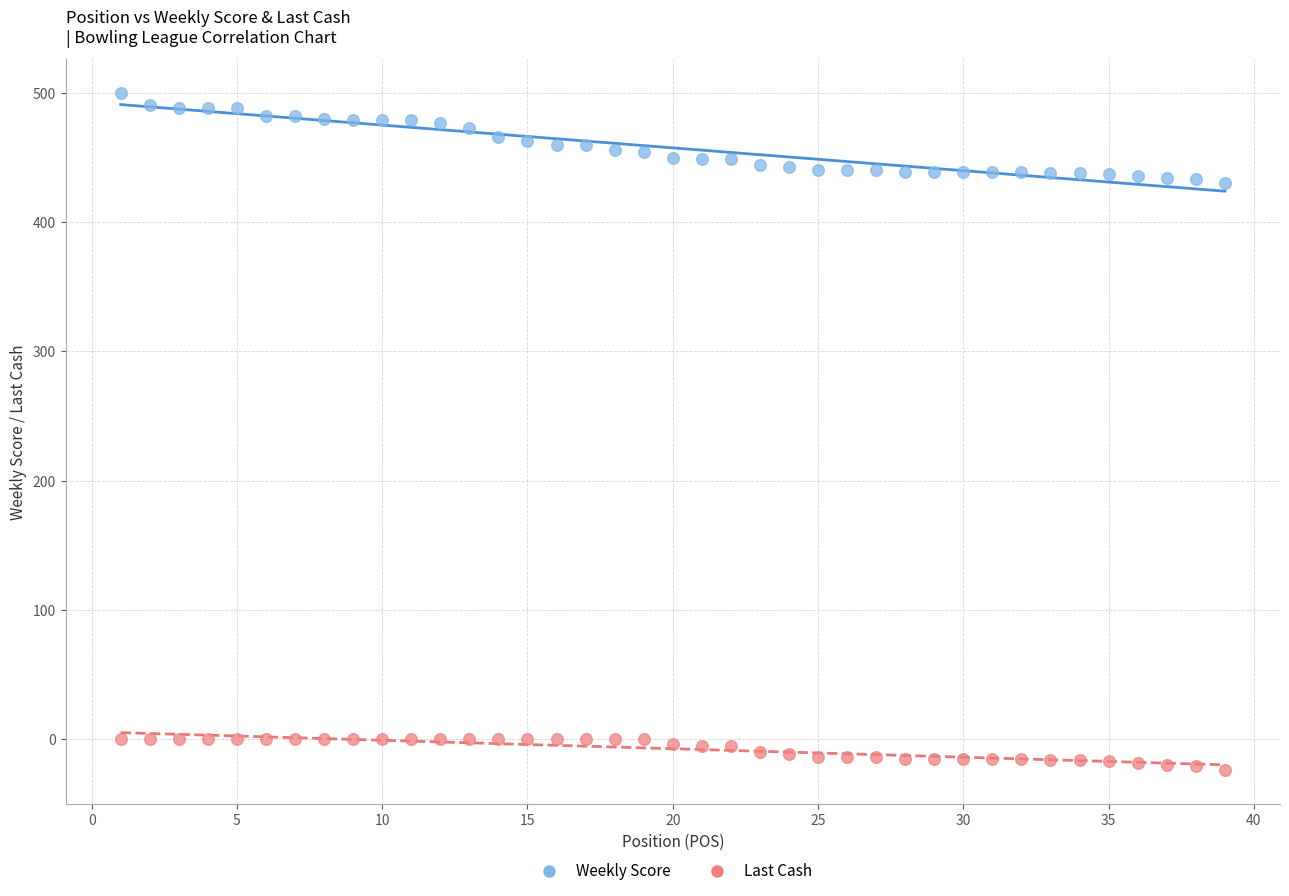

Which series has the widest spread of Y values?

Weekly Score